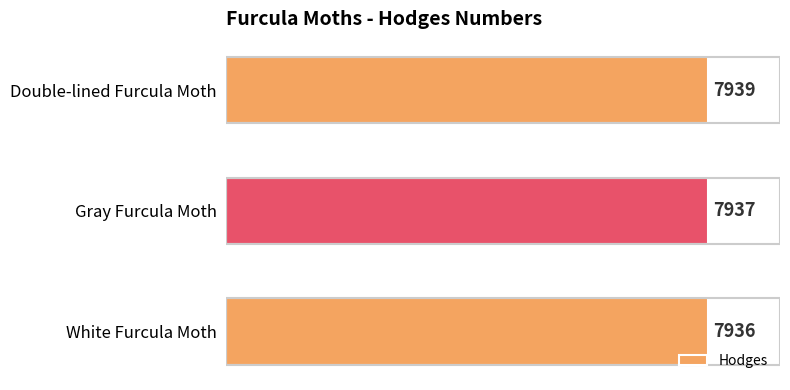

Does the chart contain stacked bars?

No